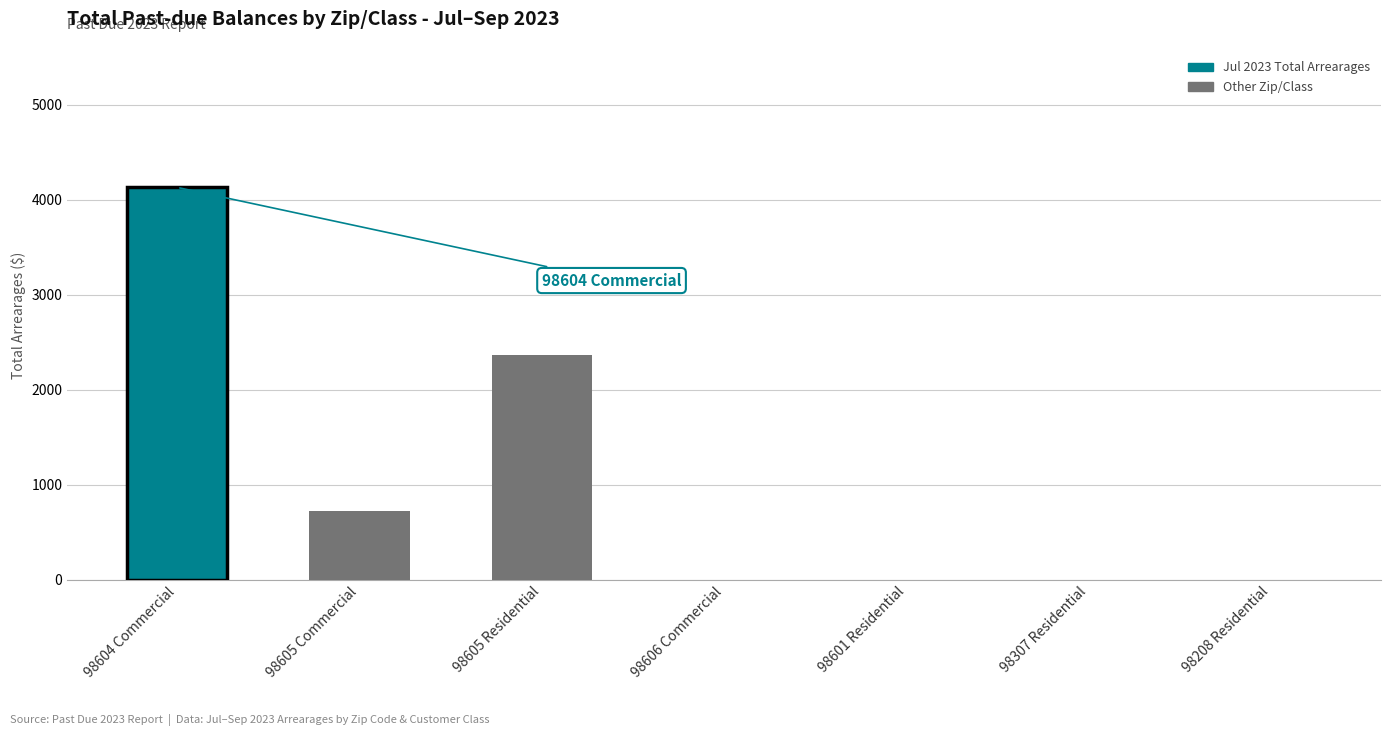

Is it true that the value at 98601 Residential is 2144.7?

False